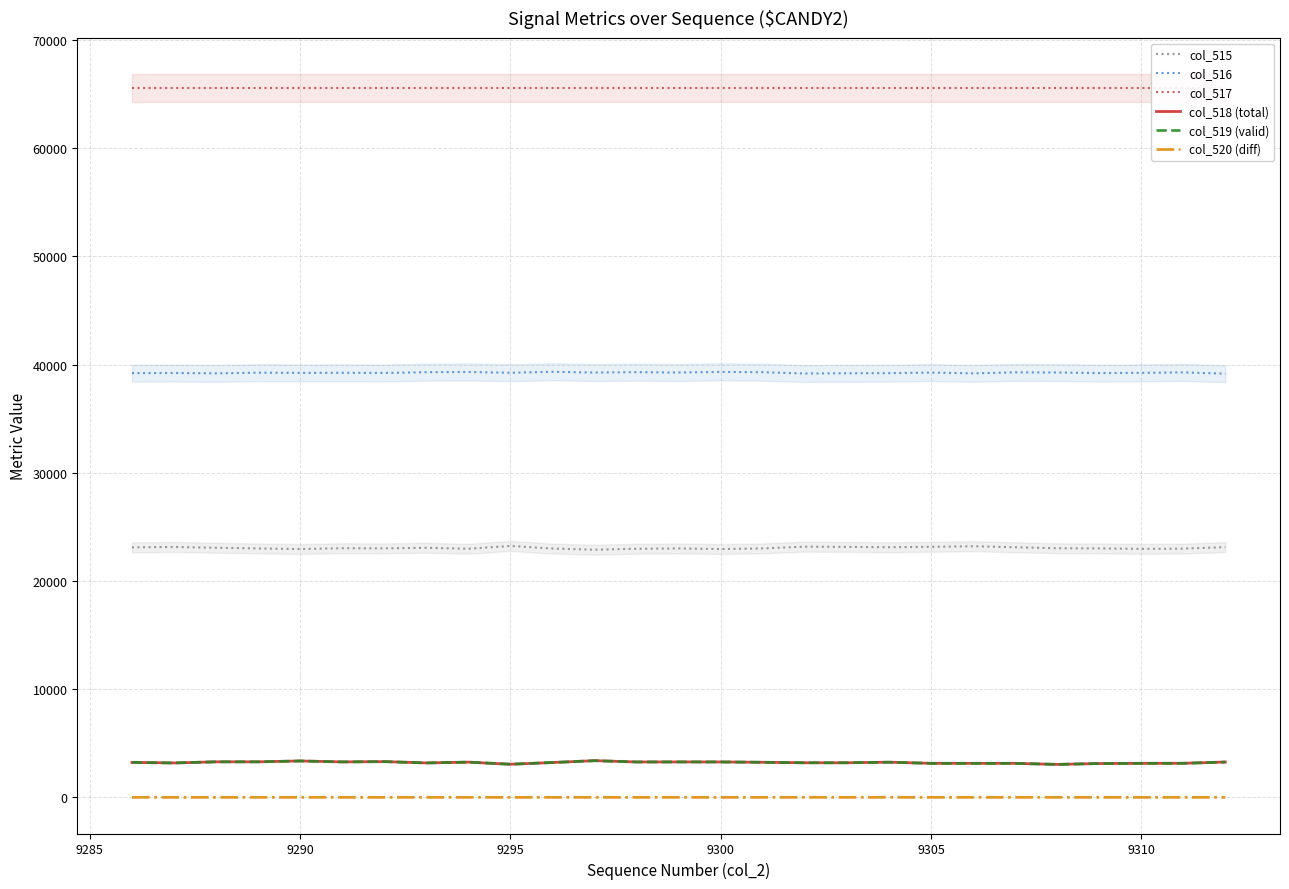

True or false: col_518 (total) and col_516 cross at least once.

False